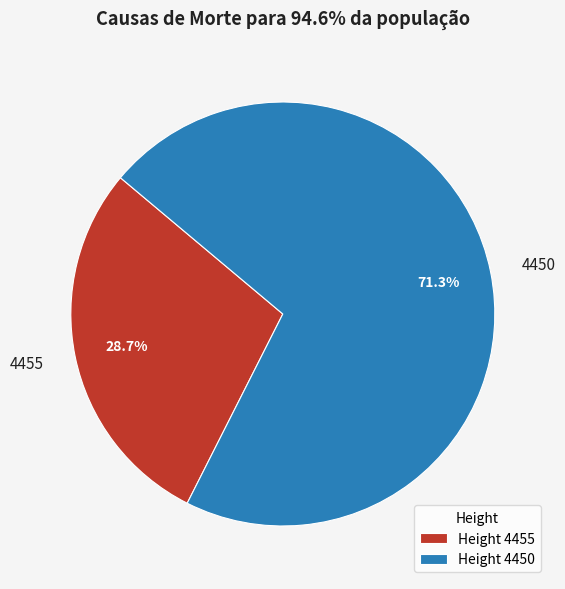

What percentage is the 4450 slice, to the nearest percent?

71%